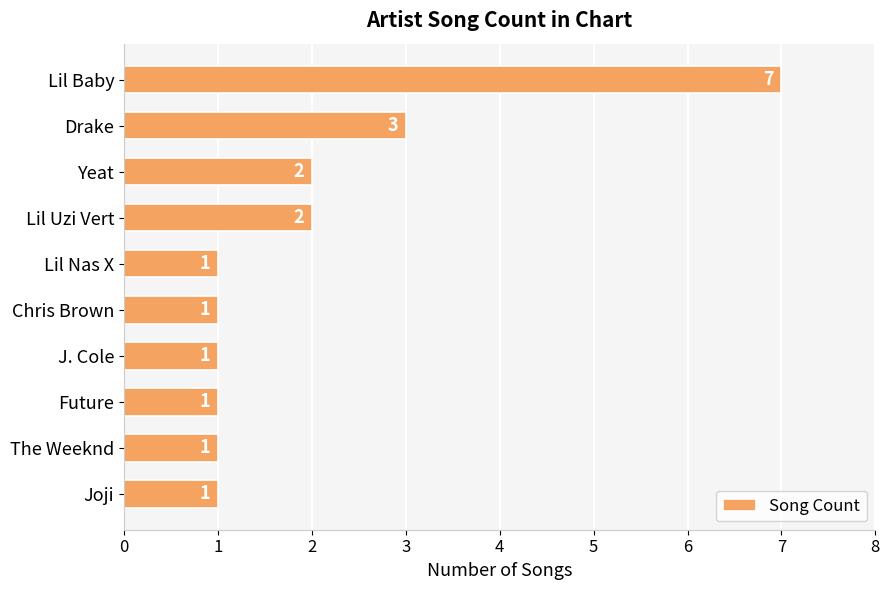

The chart shows a value of 3 at Lil Uzi Vert. True or false?

False